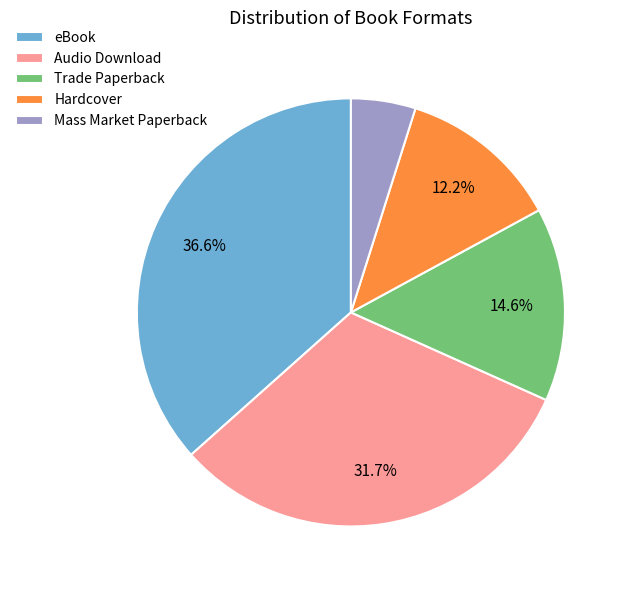

Does Audio Download account for over 50% of the chart?

No